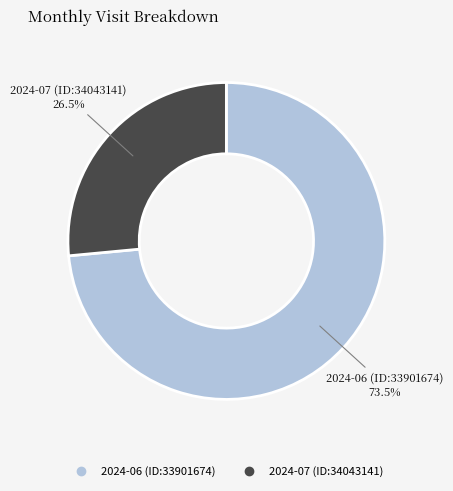

To the nearest percent, what is the difference between the largest and smallest slice percentages?

47%